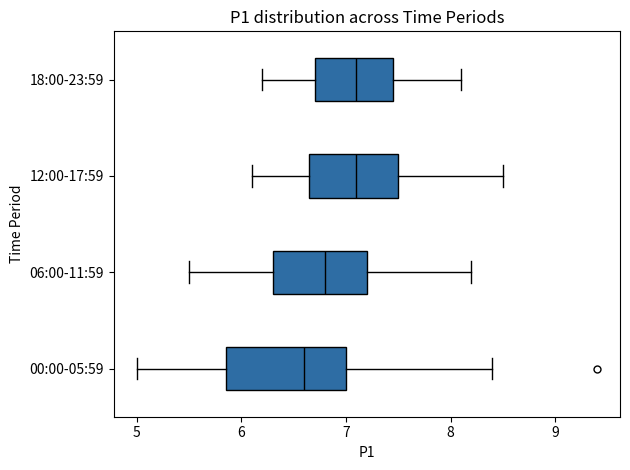

Comparing the boxes themselves (not the whiskers), which one is the widest?

00:00-05:59